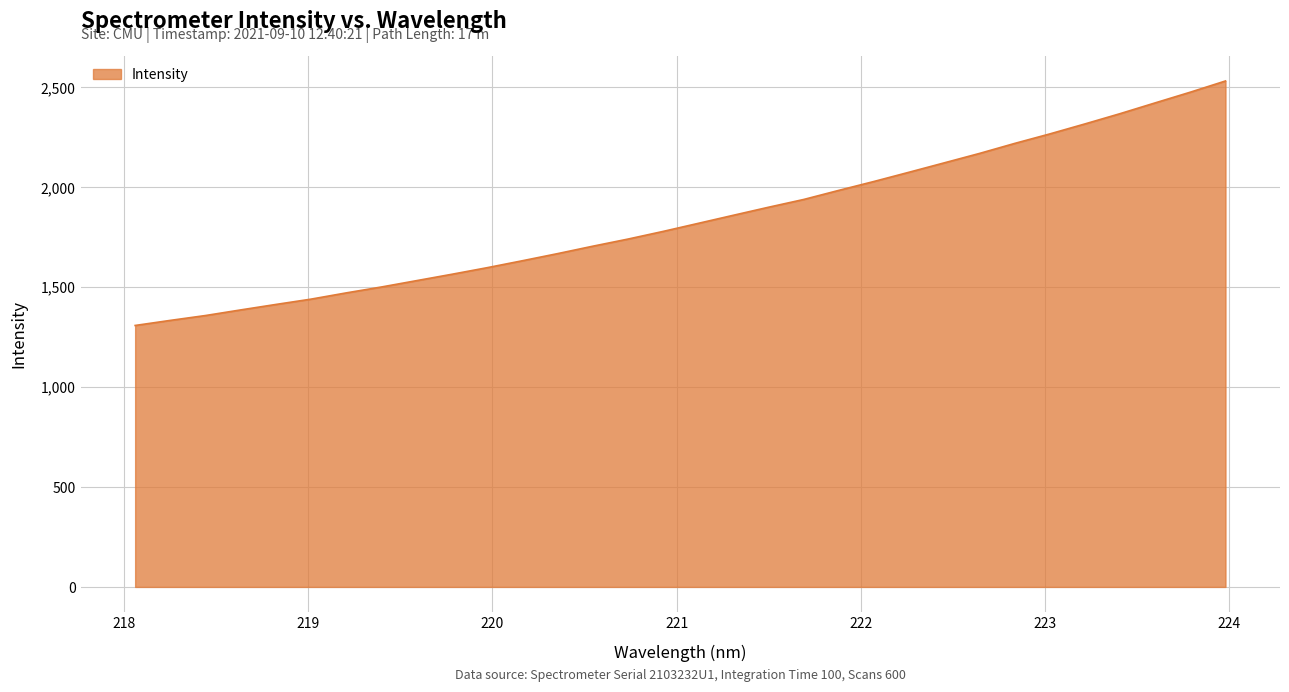

What is the difference between the maximum and minimum values?

1223.3